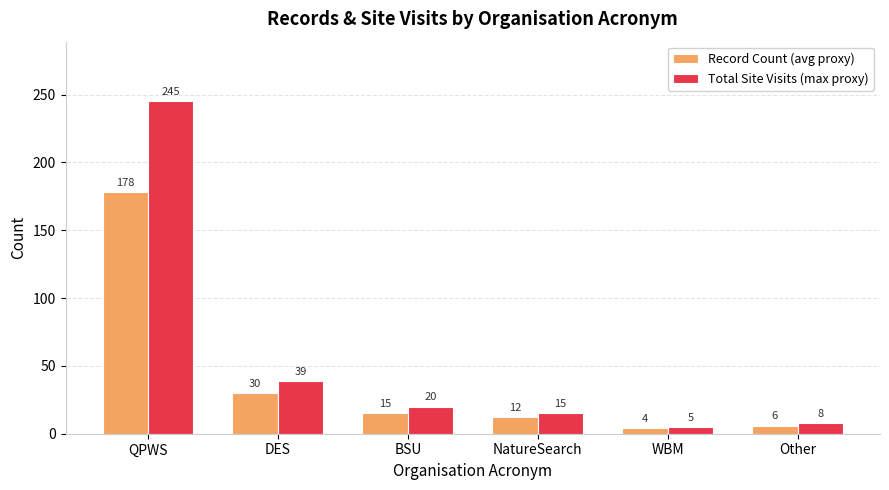

Which series changed the most between DES and NatureSearch?

Total Site Visits (max proxy)